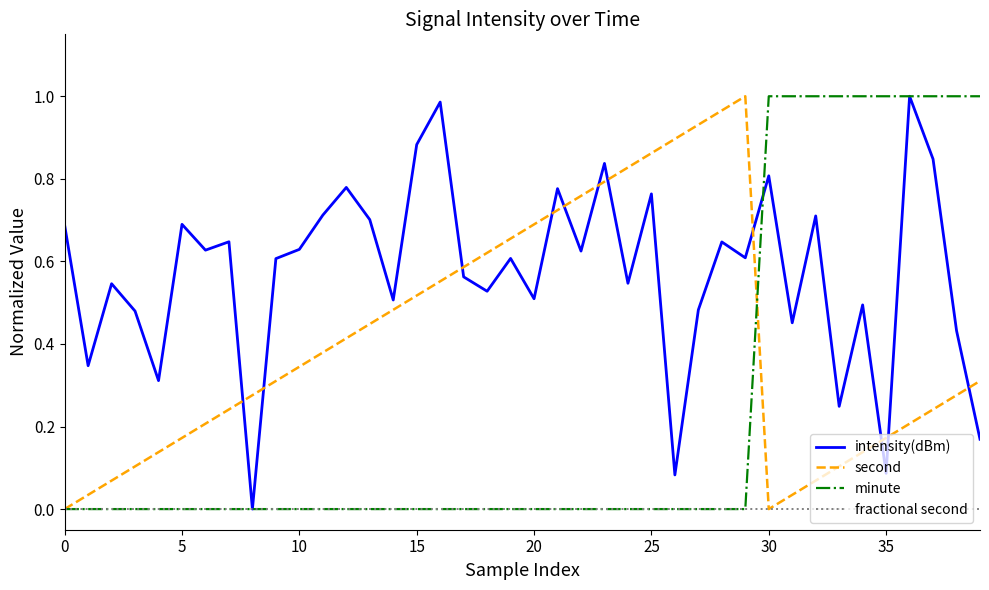

Rank the series by their average value, from lowest to highest.

fractional second, minute, second, intensity(dBm)